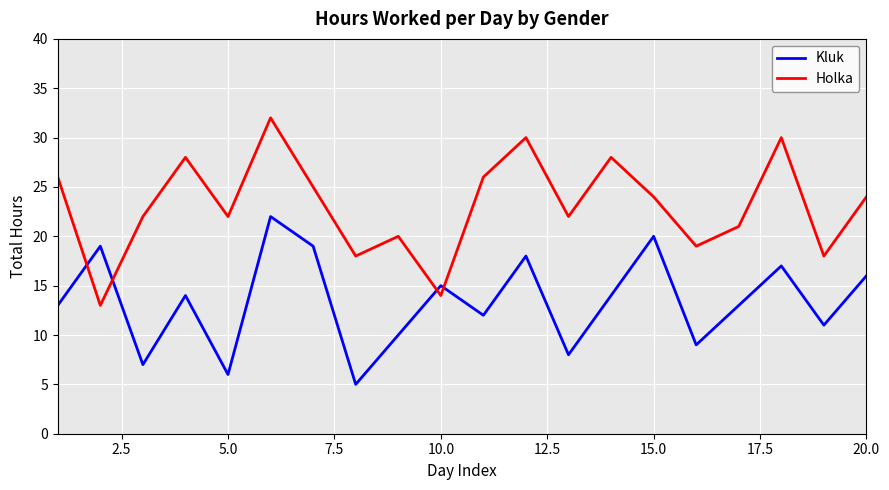

What is the minimum value shown in the chart?

5